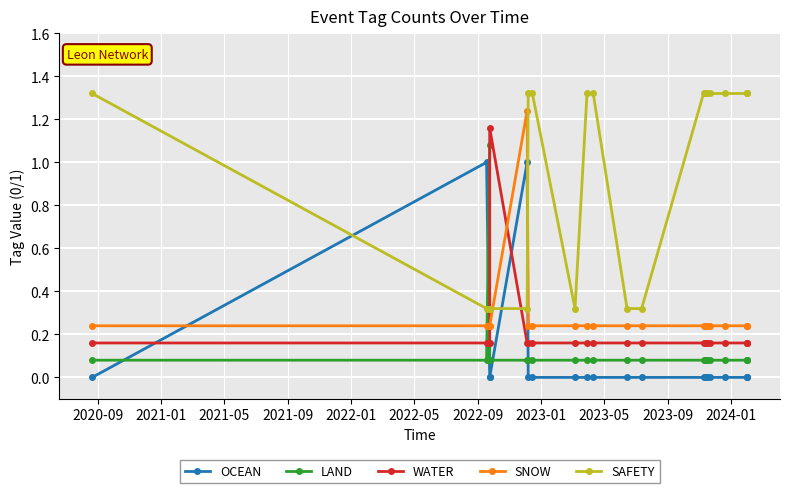

What are all the series names shown in the legend?

OCEAN, LAND, WATER, SNOW, SAFETY